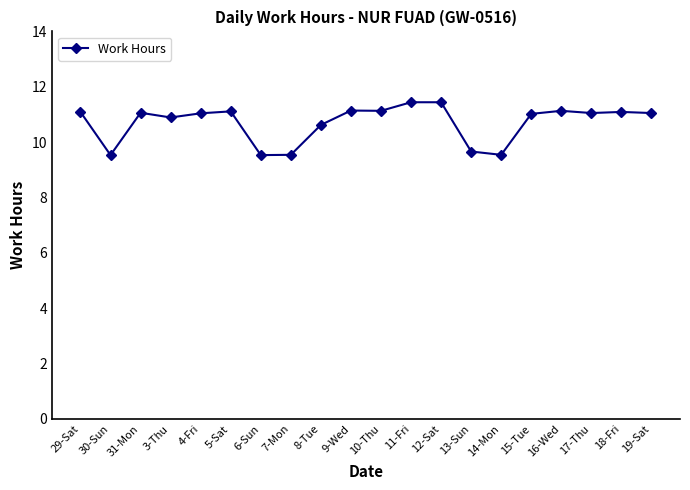

What is the value of the 16th point from the left?

11.0